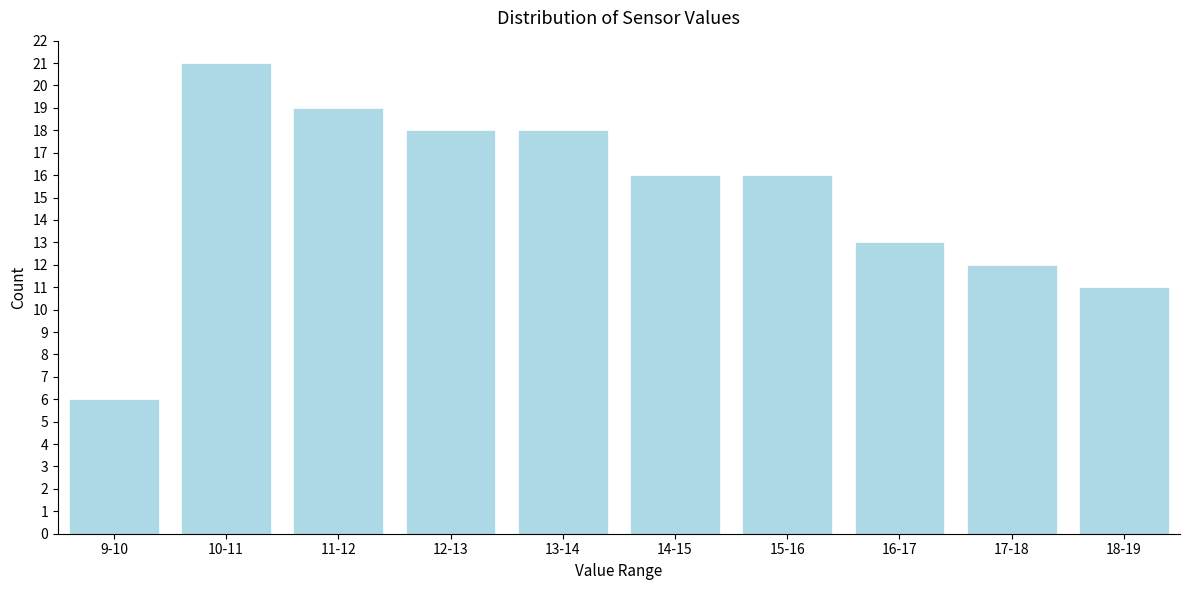

Reading left to right, extract all data points from this chart.

9-10=6	10-11=21	11-12=19	12-13=18	13-14=18	14-15=16	15-16=16	16-17=13	17-18=12	18-19=11